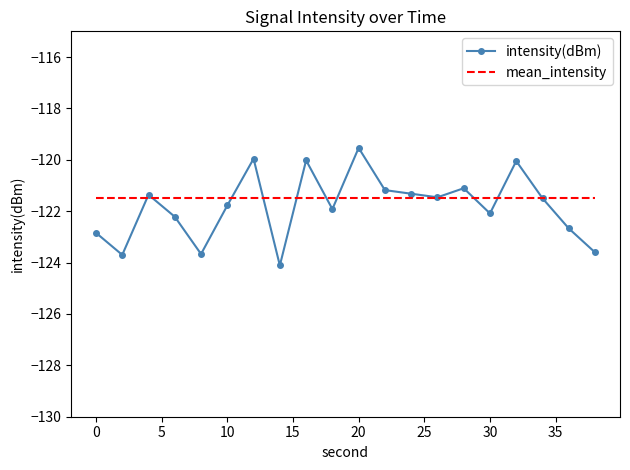

What is the greatest value displayed?

-119.5